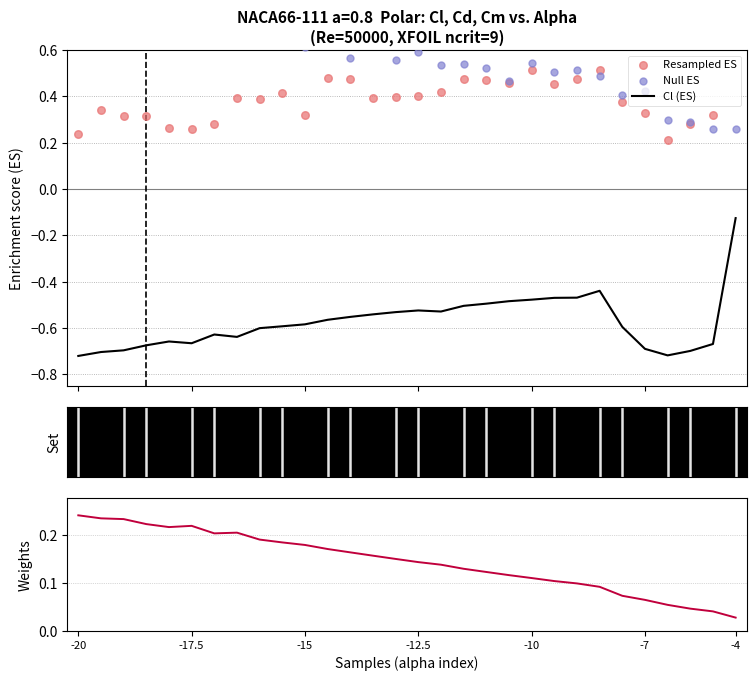

Which series reaches the maximum Y coordinate?

Null ES